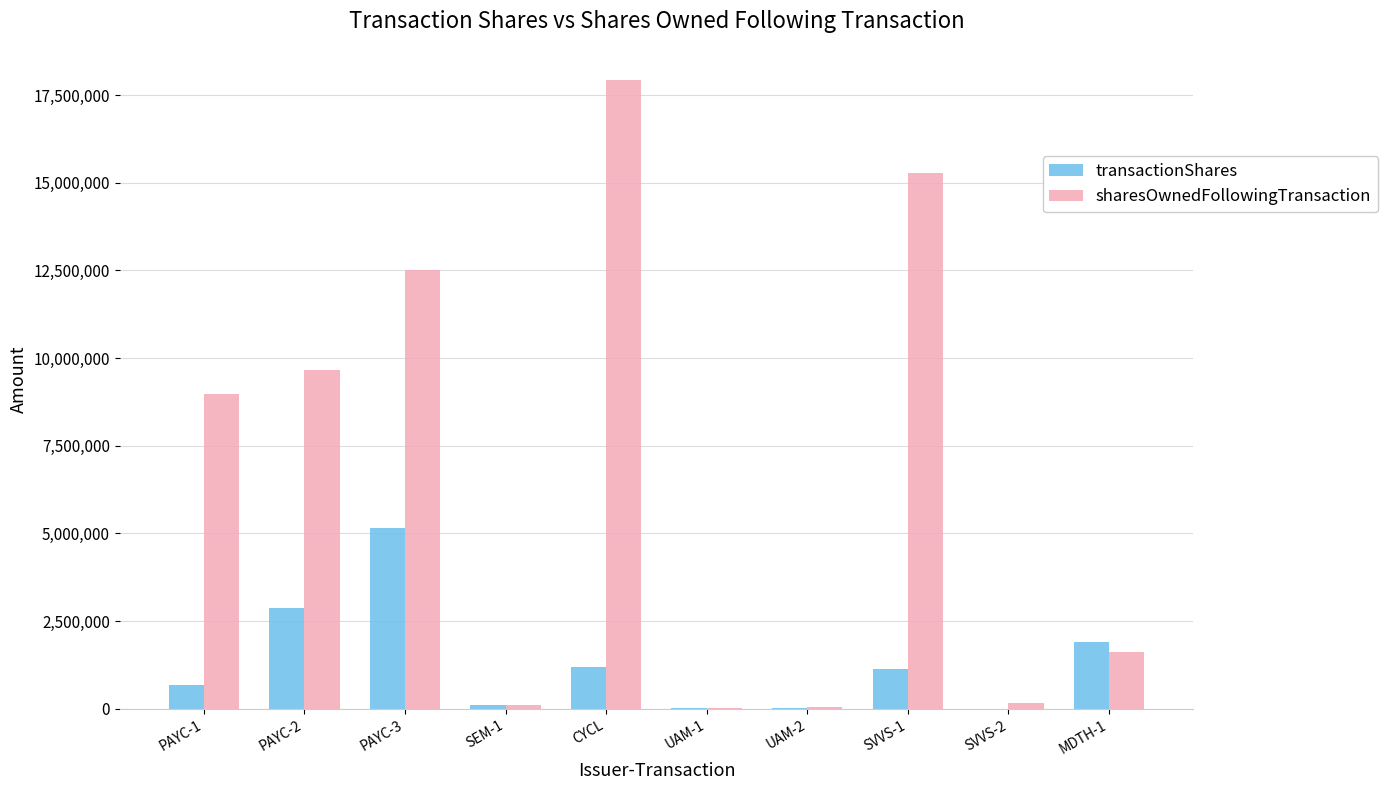

Between SEM-1 and CYCL, which series saw the biggest shift?

sharesOwnedFollowingTransaction